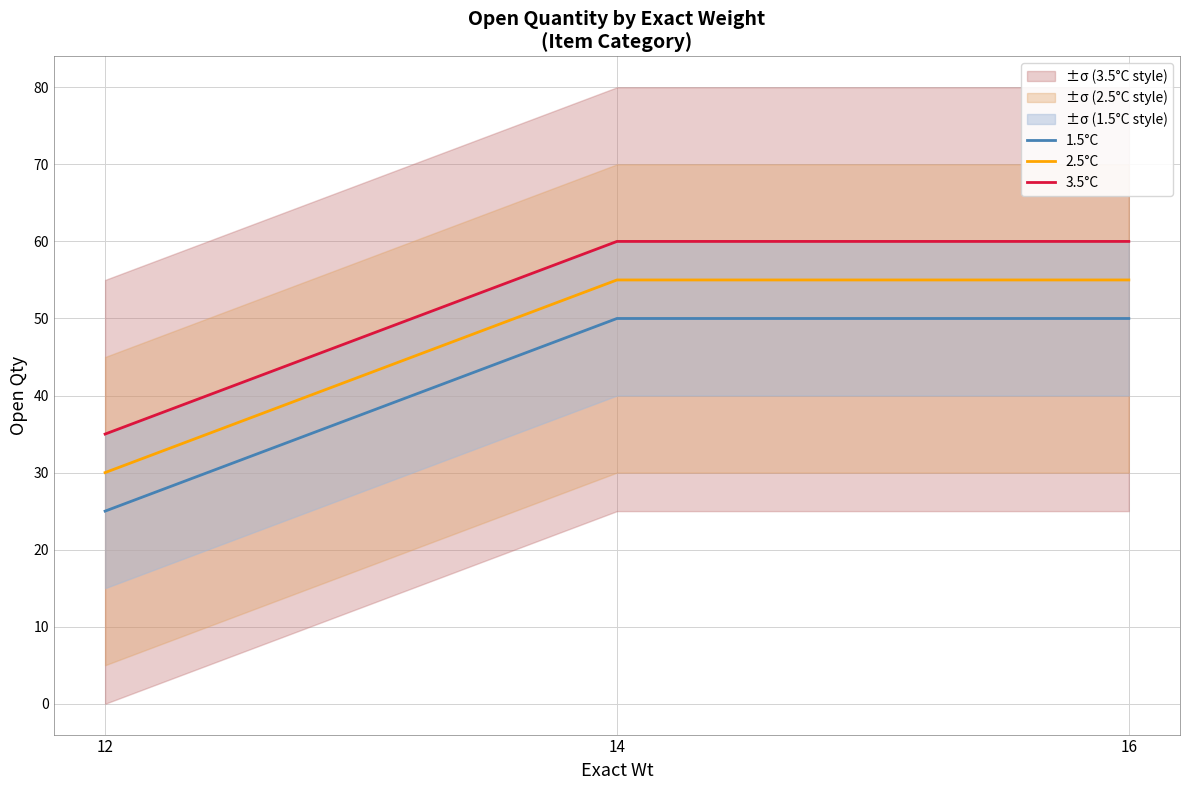

Does the chart have visible grid lines?

Yes